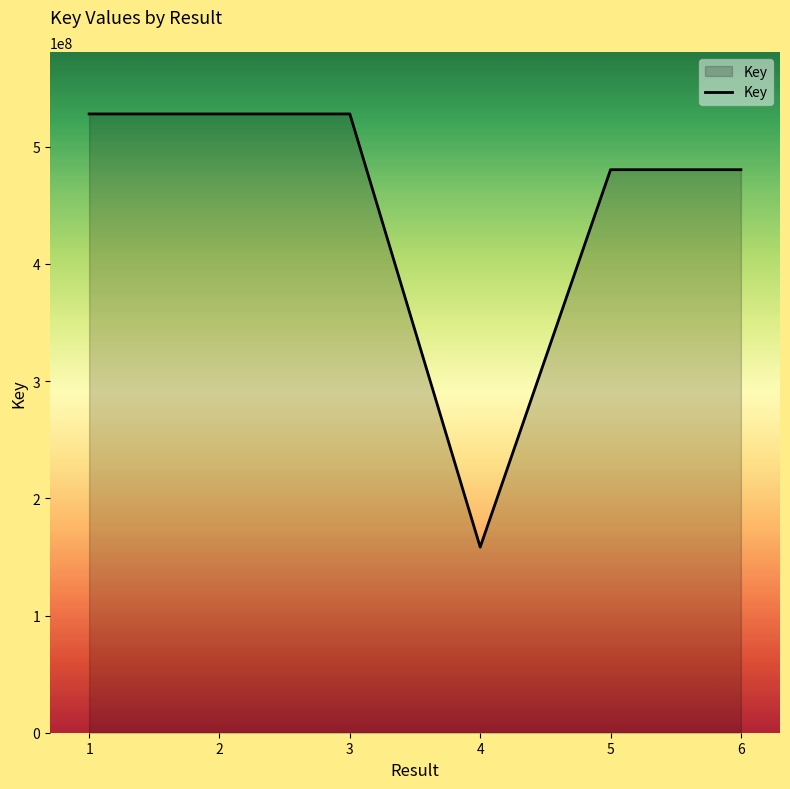

The value at 1 is 527909101. True or false?

True